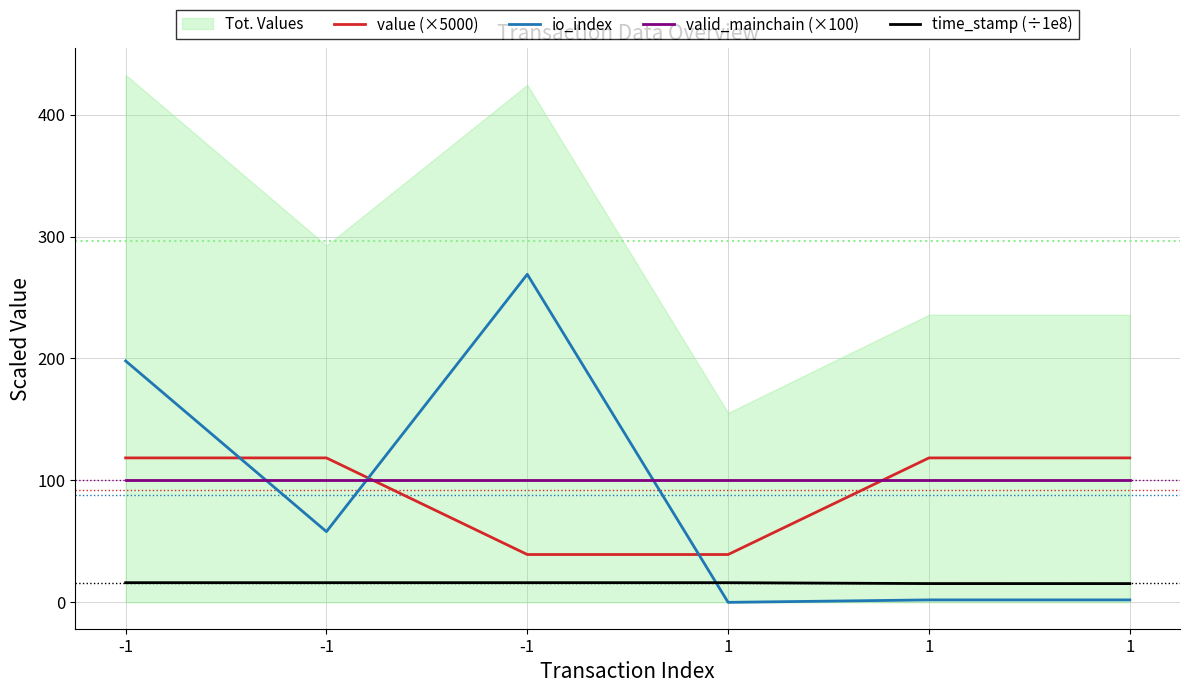

True or false: value (×5000) has more than 0 interior local peaks.

True